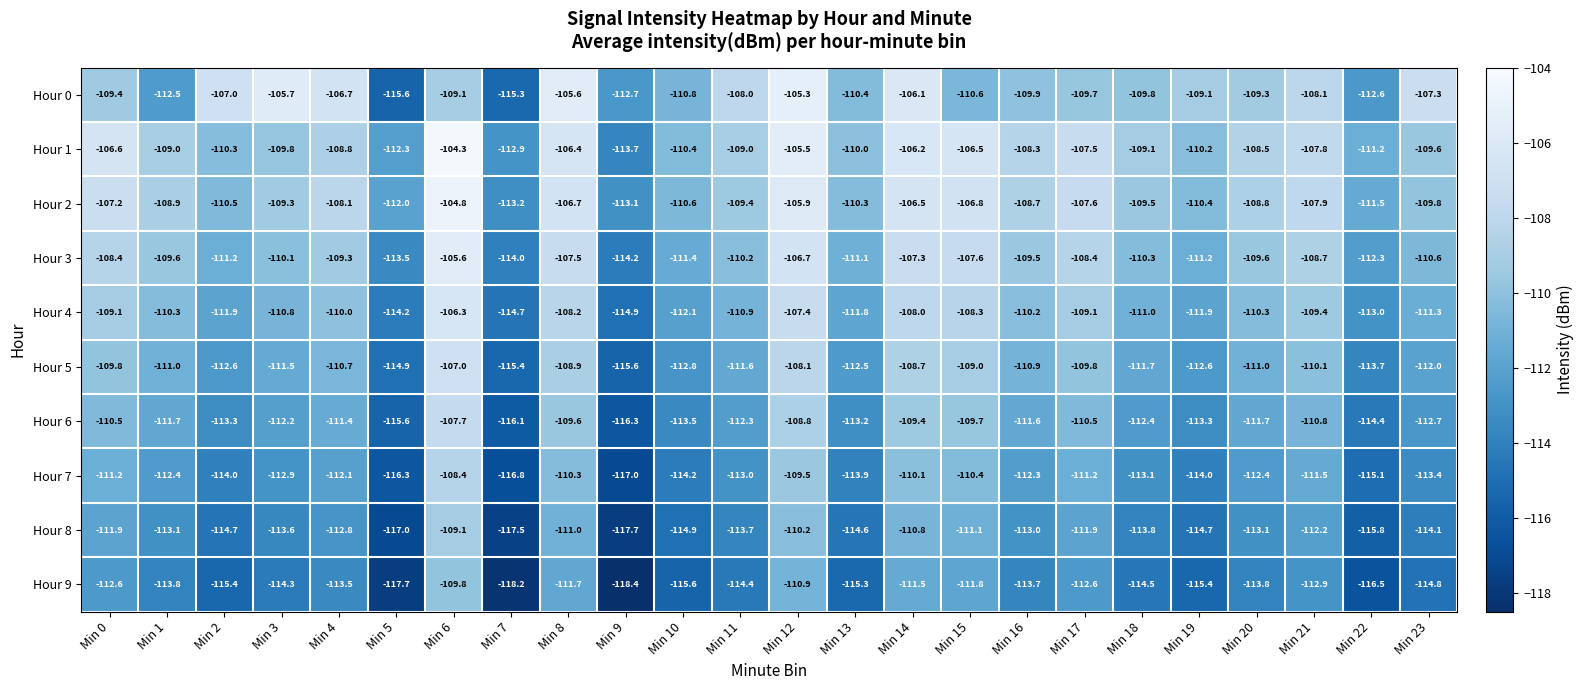

Is the value of Hour 8 at Min 7 greater than the value of Hour 5 at Min 7?

No